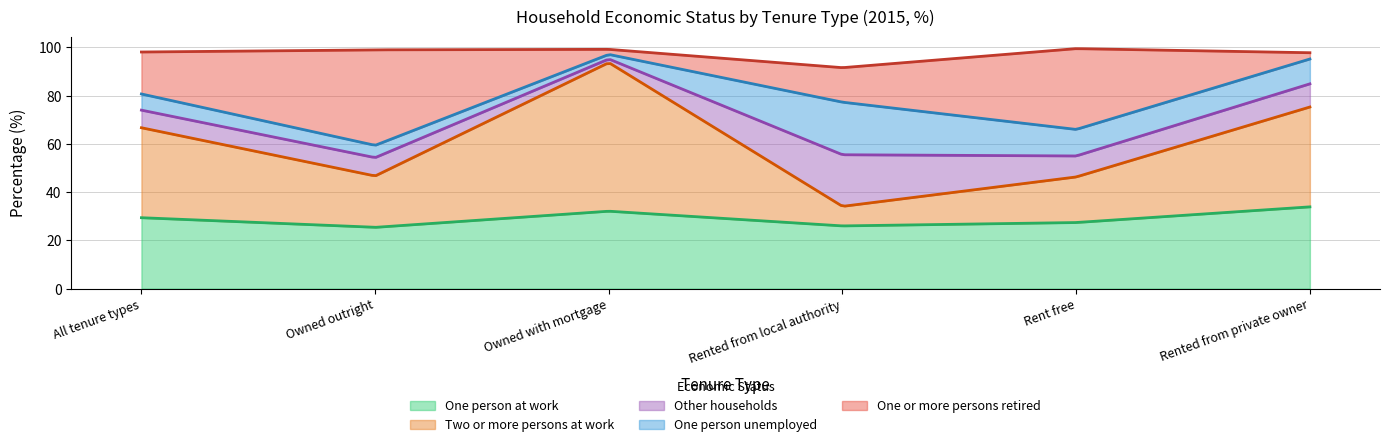

Rank the categories by One person at work value from lowest to highest.

Owned outright, Rented from local authority, Rent free, All tenure types, Owned with mortgage, Rented from private owner